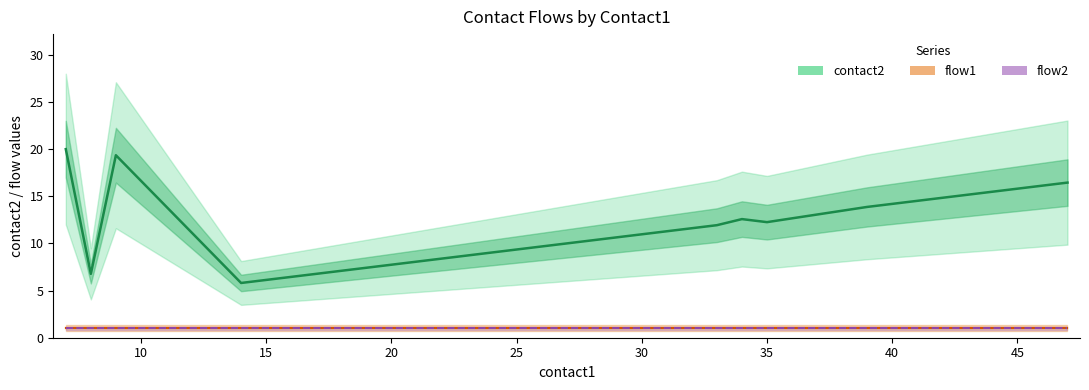

Which has a higher value, 30 or 45?

45